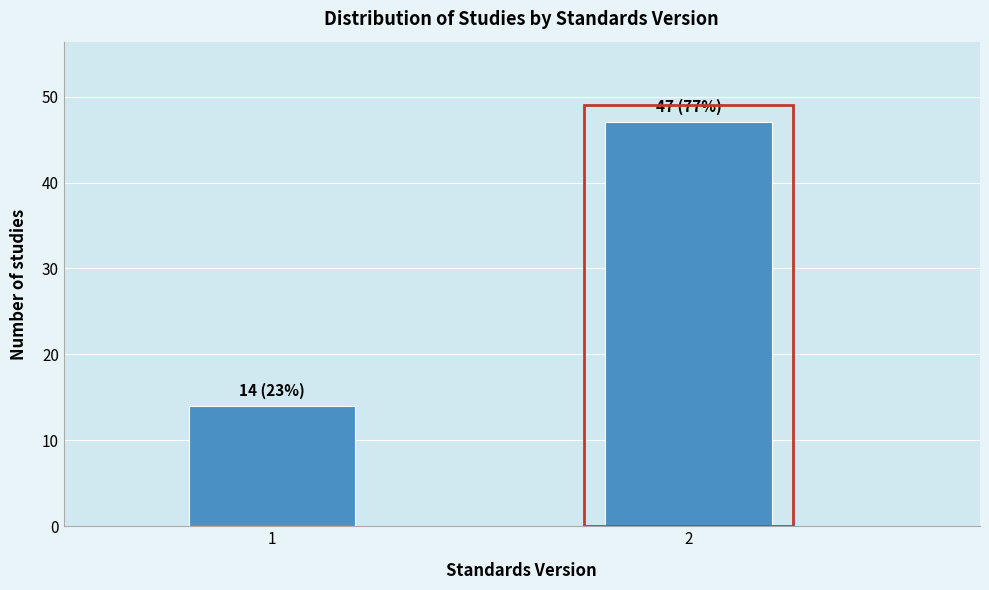

Reading left to right, list all the values displayed in this chart.

1=14	2=47